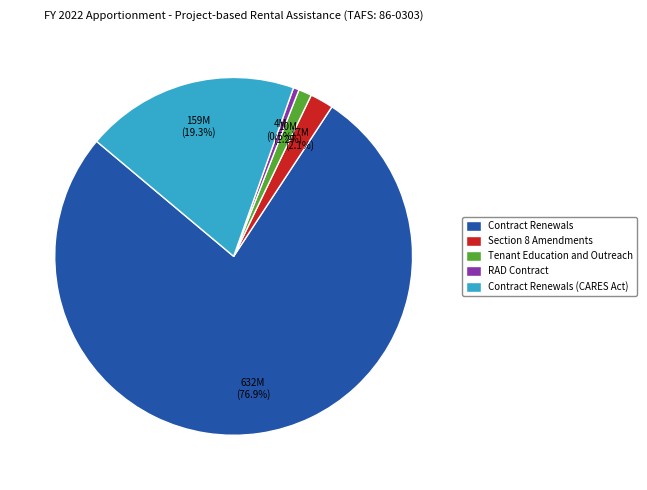

The Section 8 Amendments slice represents 2% of the pie. True or false?

True